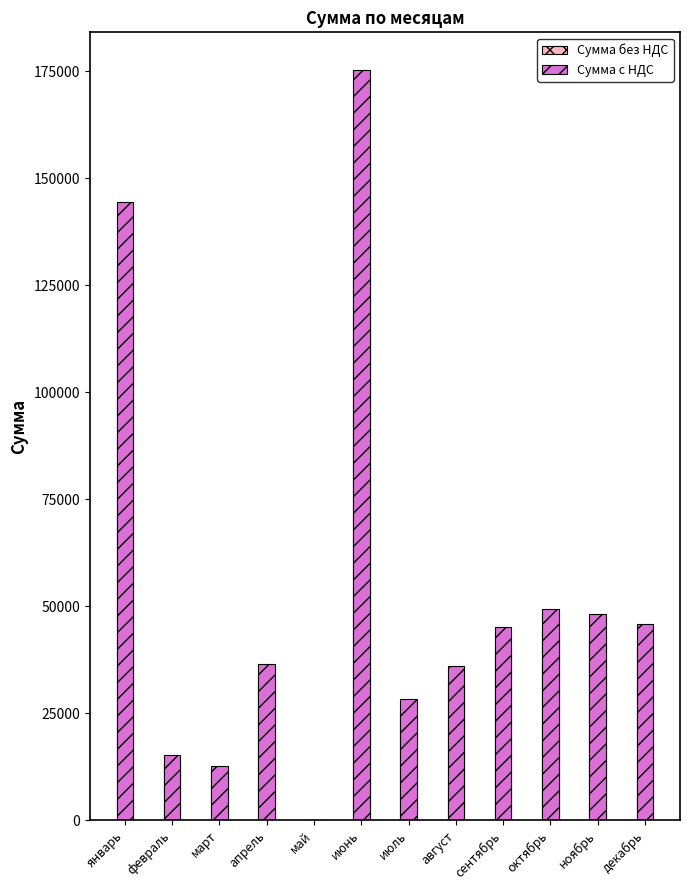

List the labels in order of Сумма с НДС value, largest first.

июнь, январь, октябрь, ноябрь, декабрь, сентябрь, апрель, август, июль, февраль, март, май